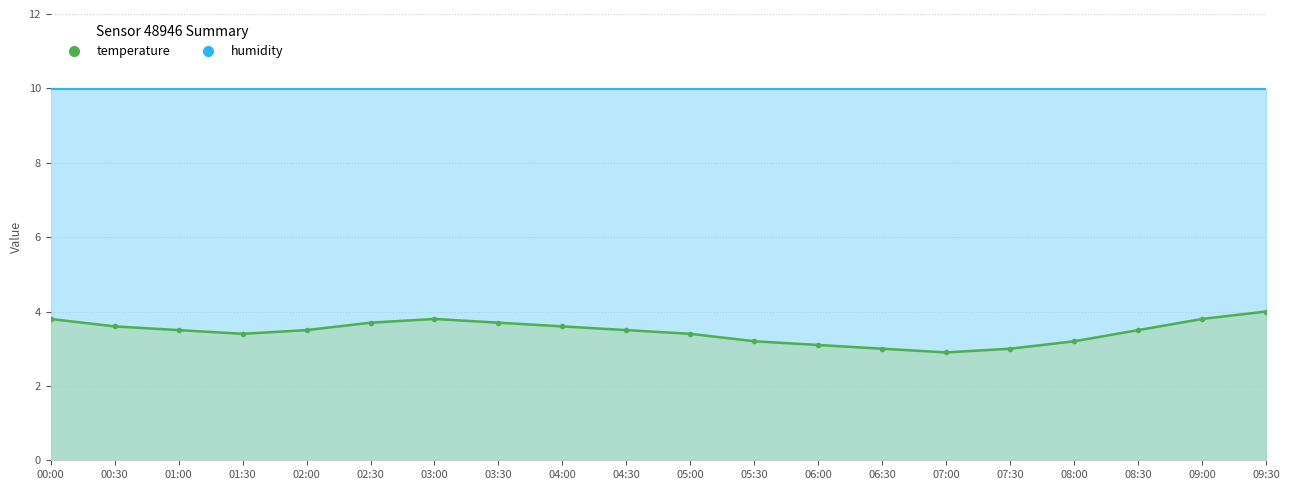

True or false: the data shows 1.1 at 08:00.

False